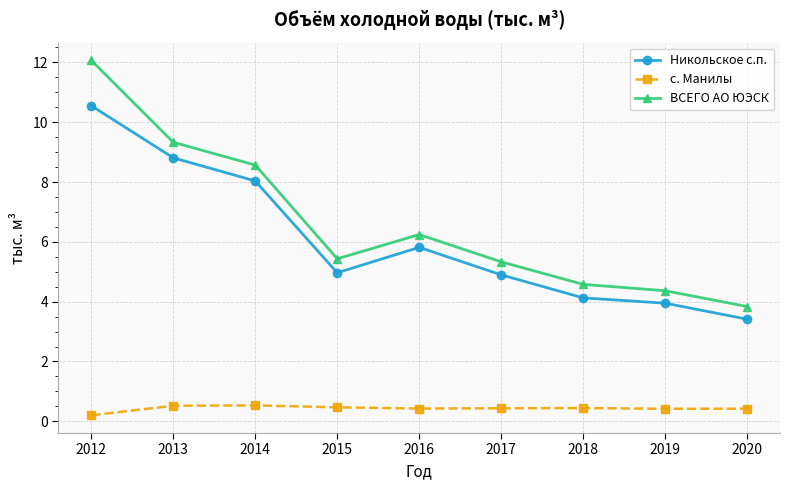

At which category is the sum across all series the highest?

2012